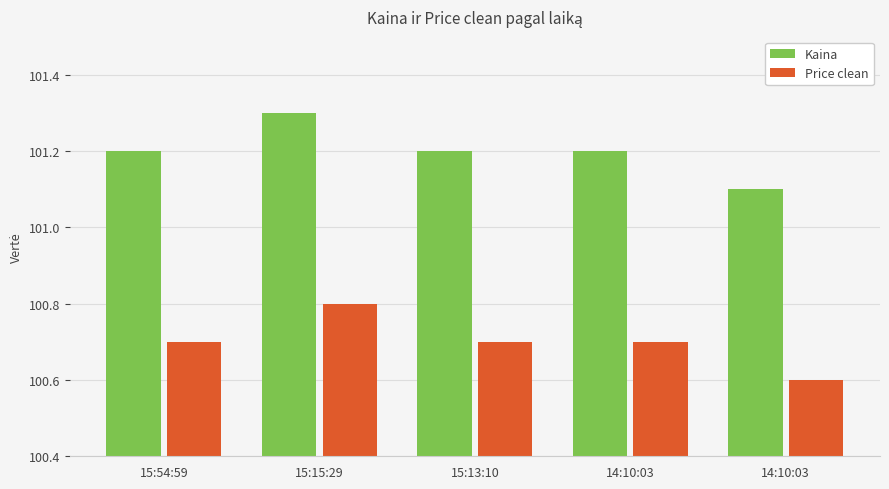

Reading right to left, extract all data points from this chart.

Kaina: 14:10:03=101.1	14:10:03=101.2	15:13:10=101.2	15:15:29=101.3	15:54:59=101.2
Price clean: 14:10:03=100.6	14:10:03=100.7	15:13:10=100.7	15:15:29=100.8	15:54:59=100.7